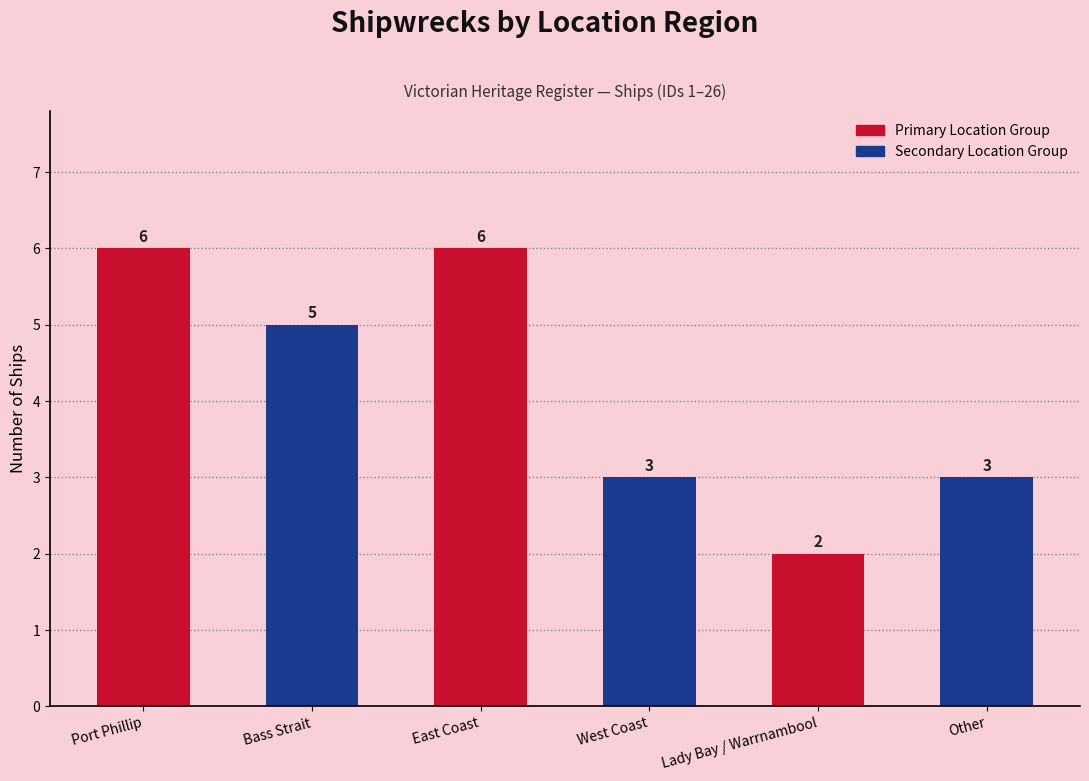

What is the difference between the second highest and minimum values?

4